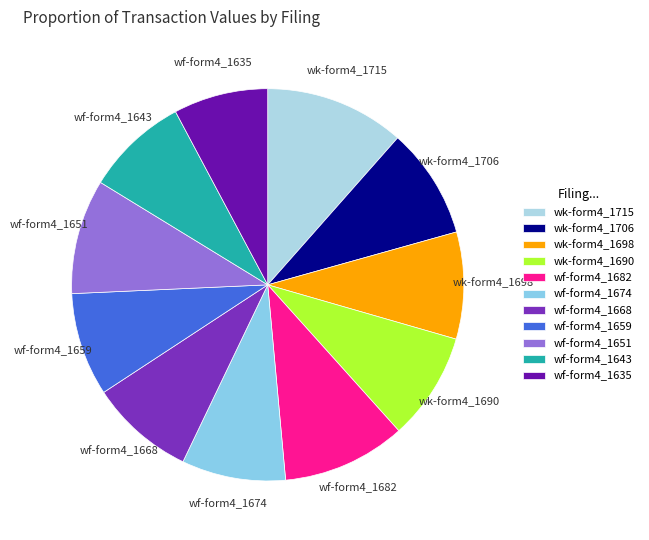

Combined, do wf-form4_1635 and wk-form4_1690 account for over 50%?

No